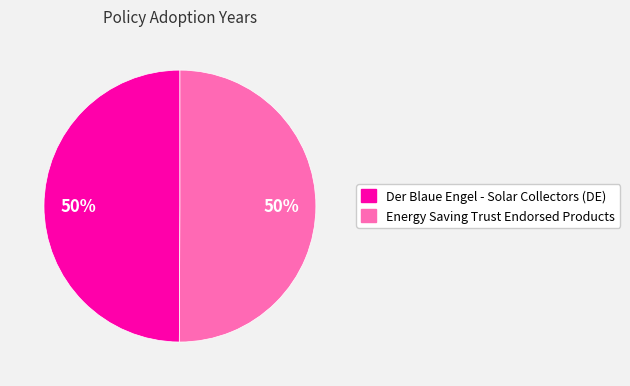

How many segments does this pie chart have?

2